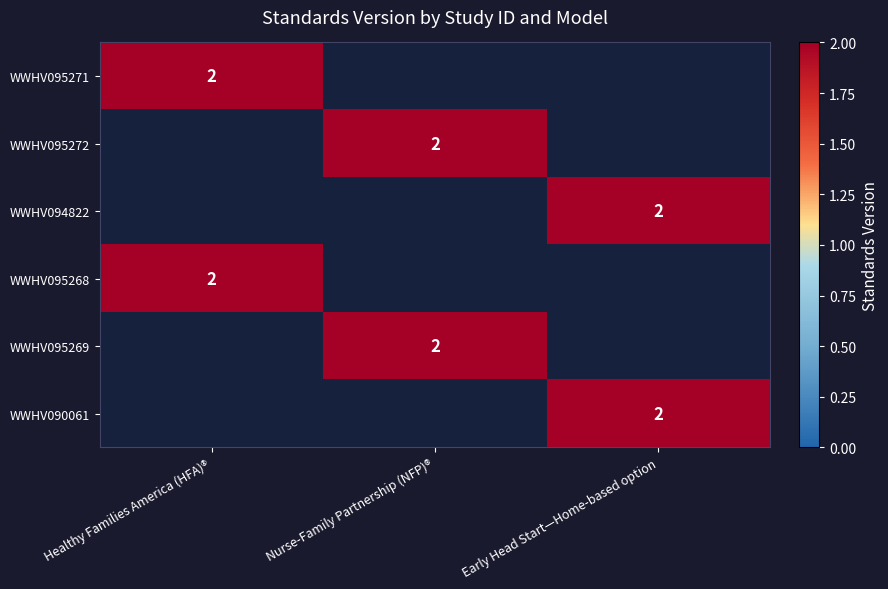

The WWHV095269 series shows 1 at Nurse-Family Partnership (NFP)®. True or false?

False